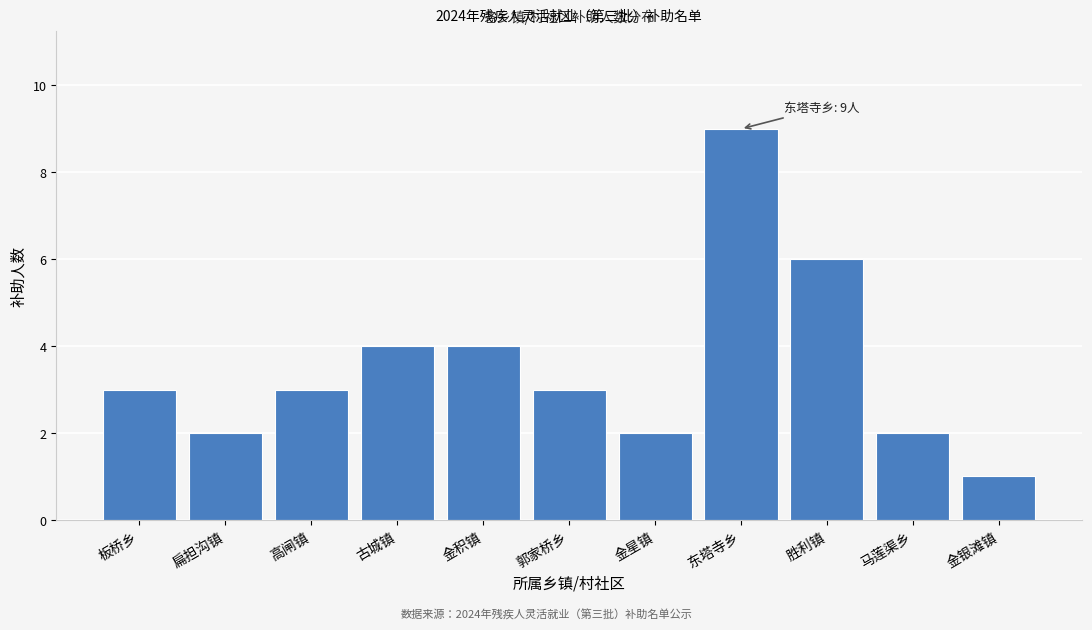

Reading left to right, transcribe all the data shown in this chart.

3	2	3	4	4	3	2	9	6	2	1